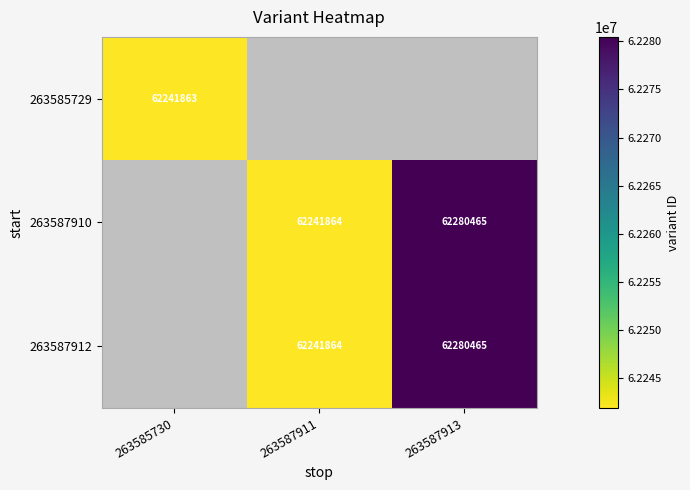

The value of 263587910 at 263587913 is 62280465. True or false?

True